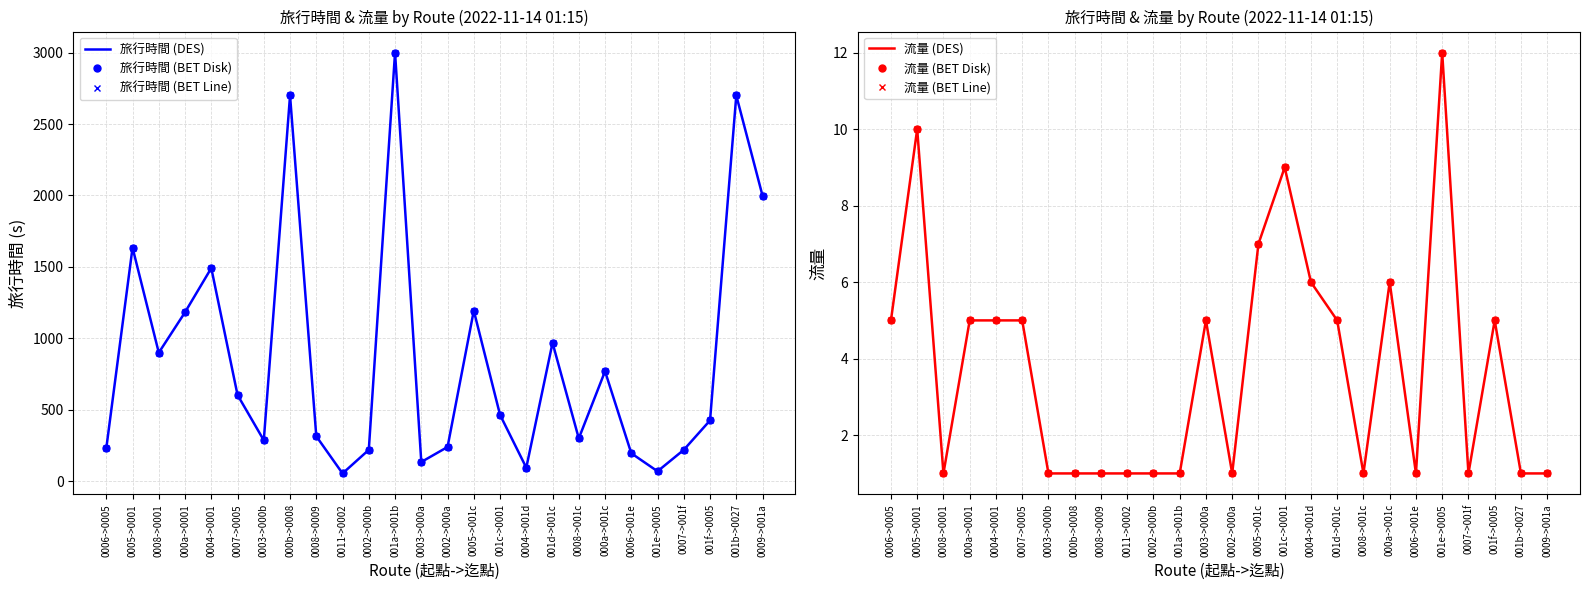

Does the chart have visible grid lines?

Yes